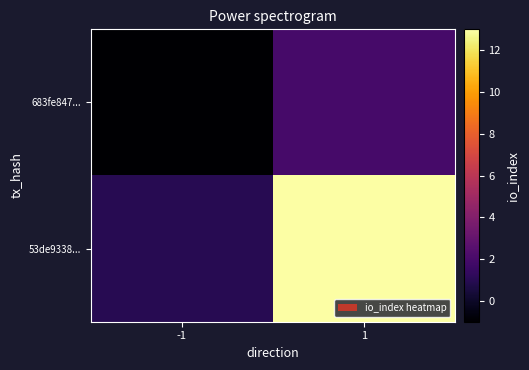

How many categories are shown in the chart?

2